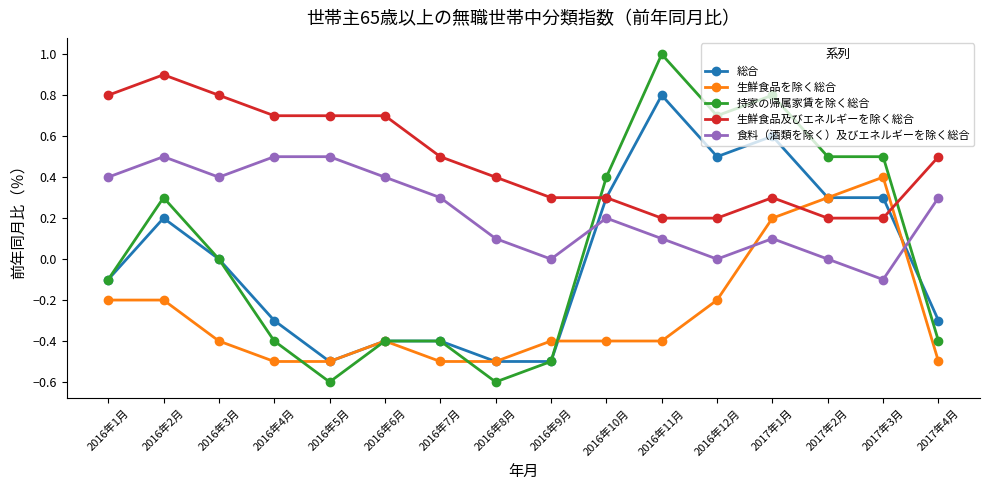

Between 2016年7月 and 2016年12月, which series saw the biggest shift?

持家の帰属家賃を除く総合